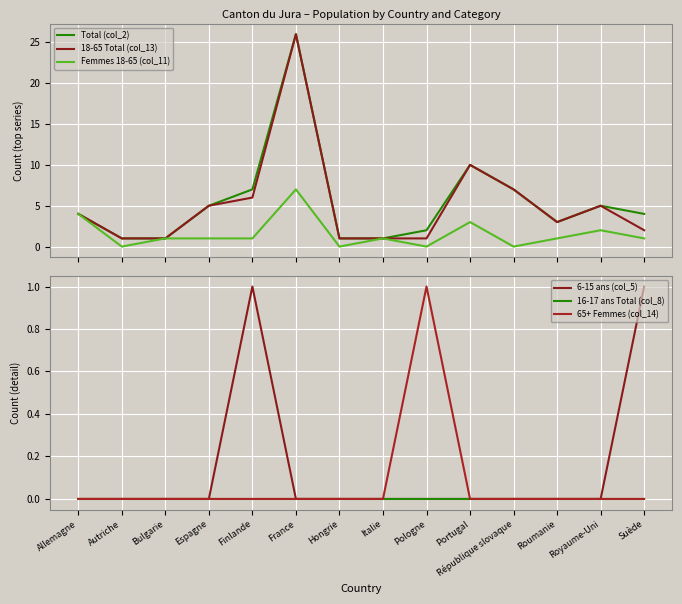

Where is the first local maximum for 65+ Femmes (col_14)?

Pologne